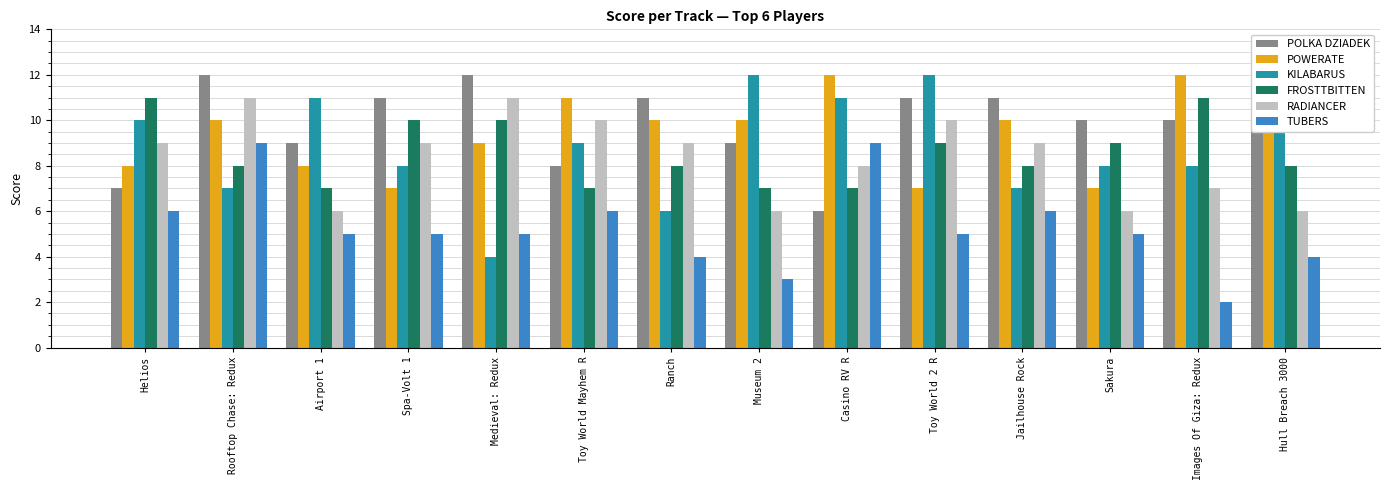

What is the total value across all series at Toy World 2 R?

54